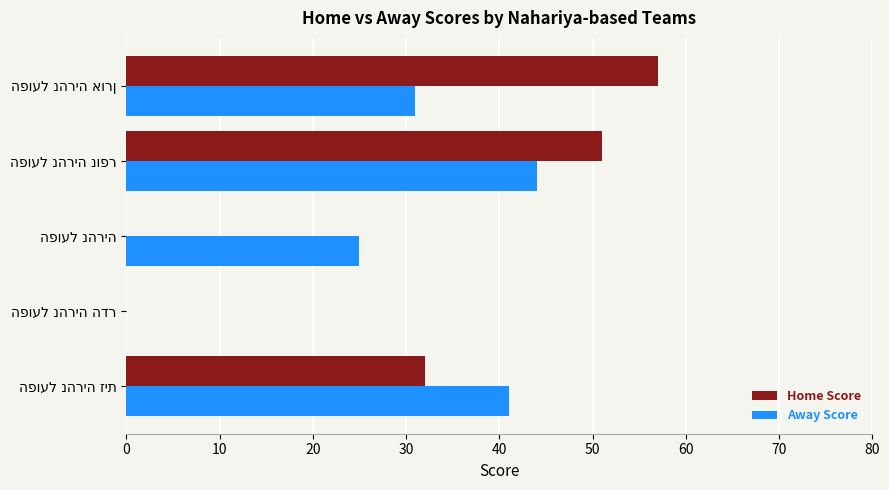

Which series has the largest range (max minus min)?

Home Score